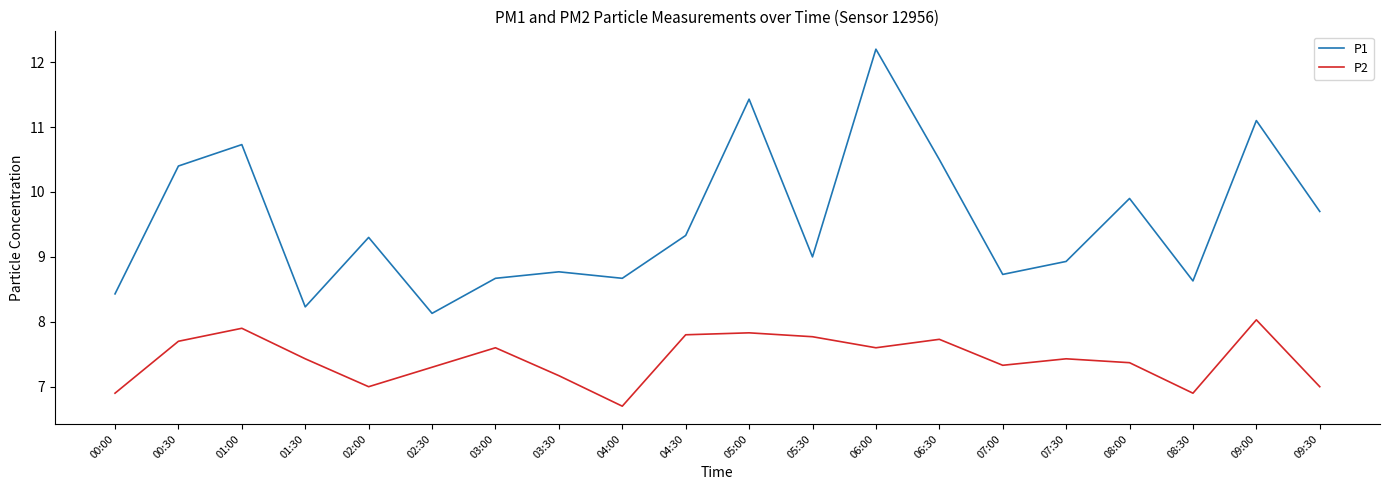

The P2 series shows 4.8 at 05:30. True or false?

False